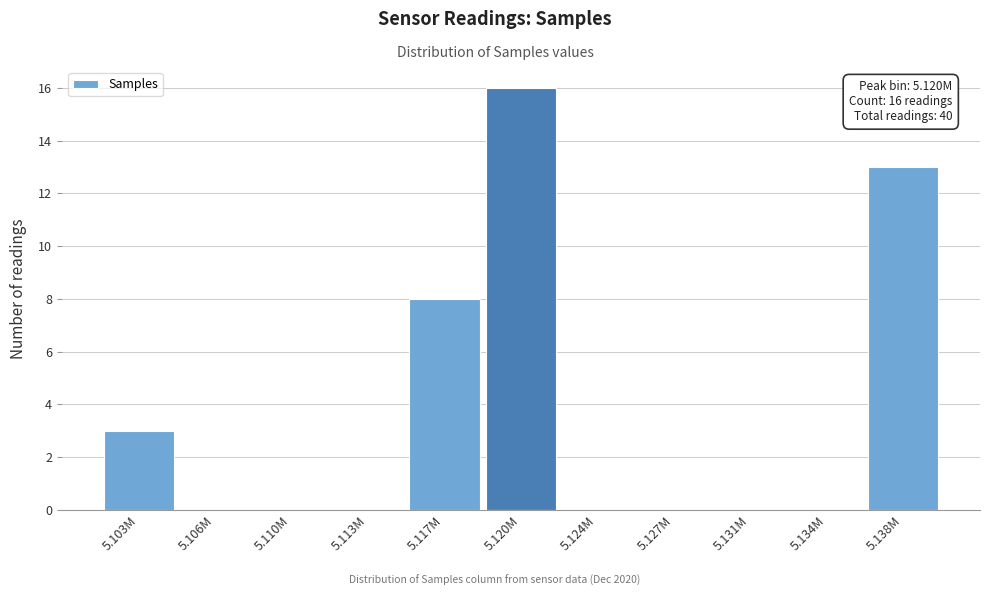

Reading left to right, extract all data points from this chart.

5.103M=3	5.106M=0	5.110M=0	5.113M=0	5.117M=8	5.120M=16	5.124M=0	5.127M=0	5.131M=0	5.134M=0	5.138M=13